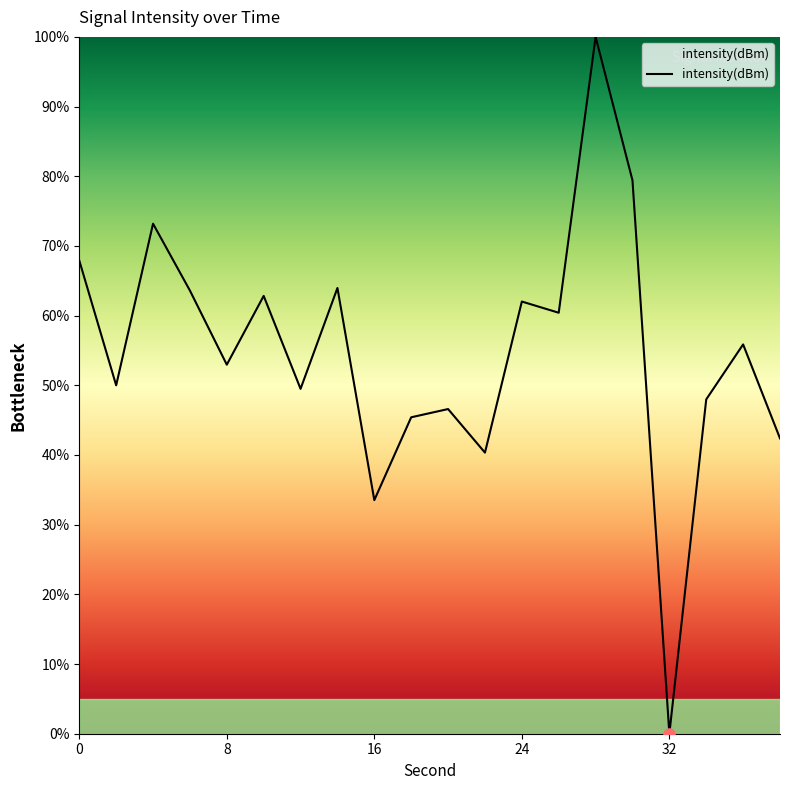

What is the difference between the maximum and minimum values?

100.0